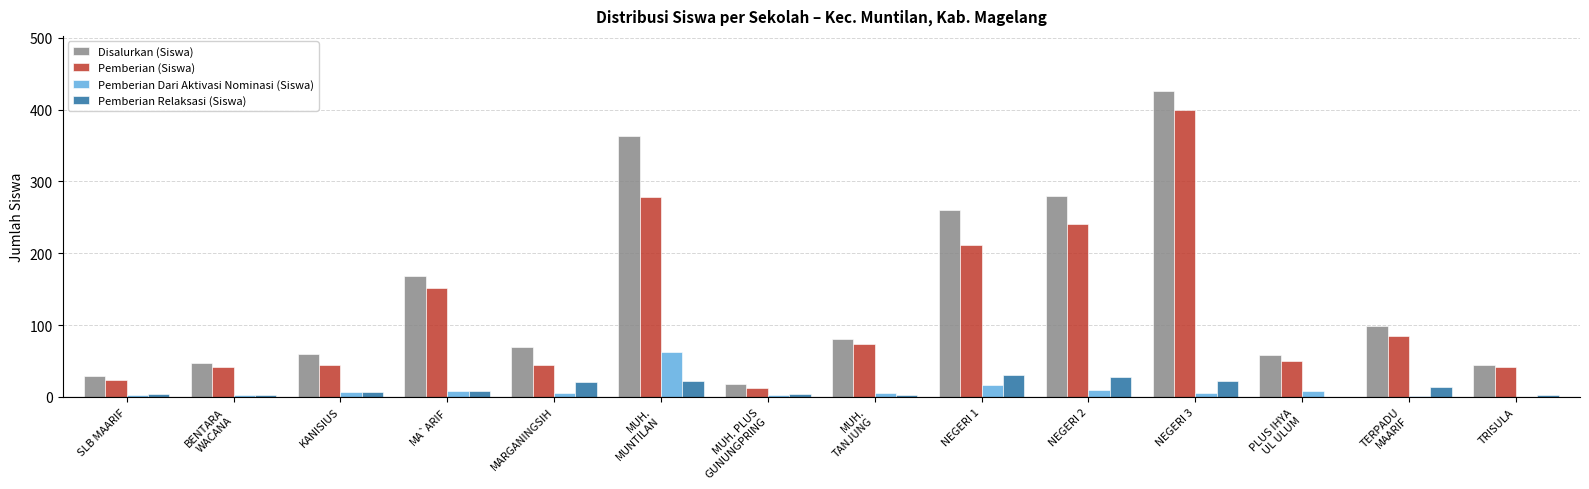

Which series has the largest total across all categories?

Disalurkan (Siswa)